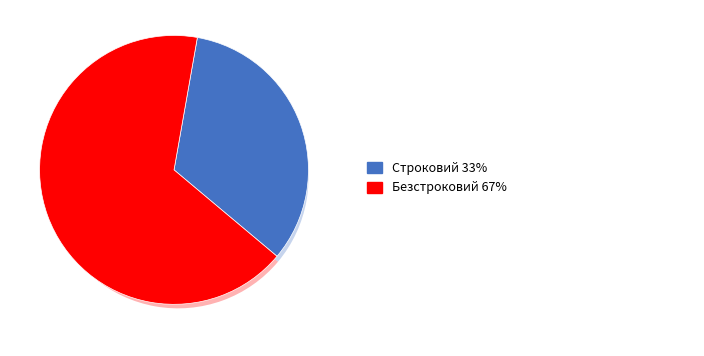

How many slices are in this pie chart?

2